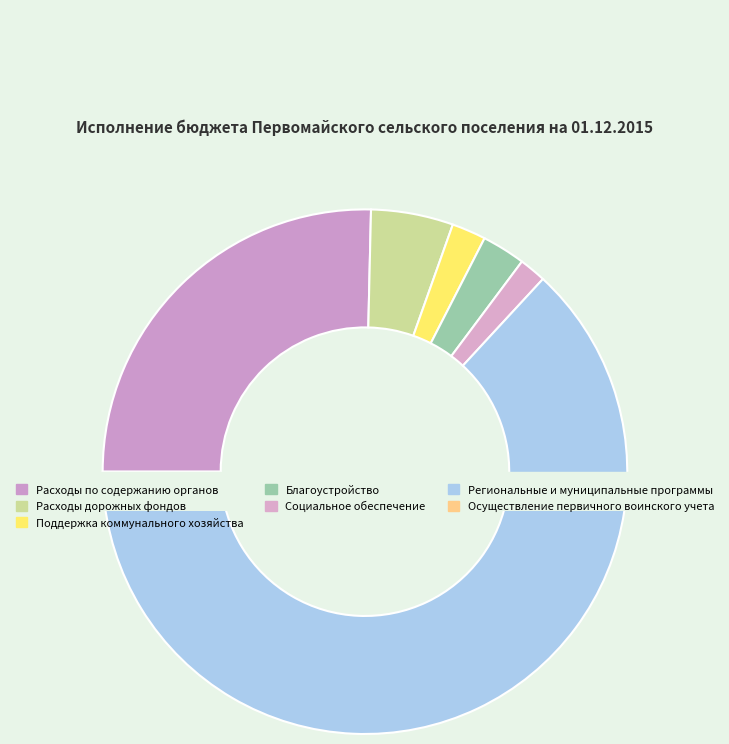

To the nearest percent, what portion does Расходы дорожных фондов represent?

5%